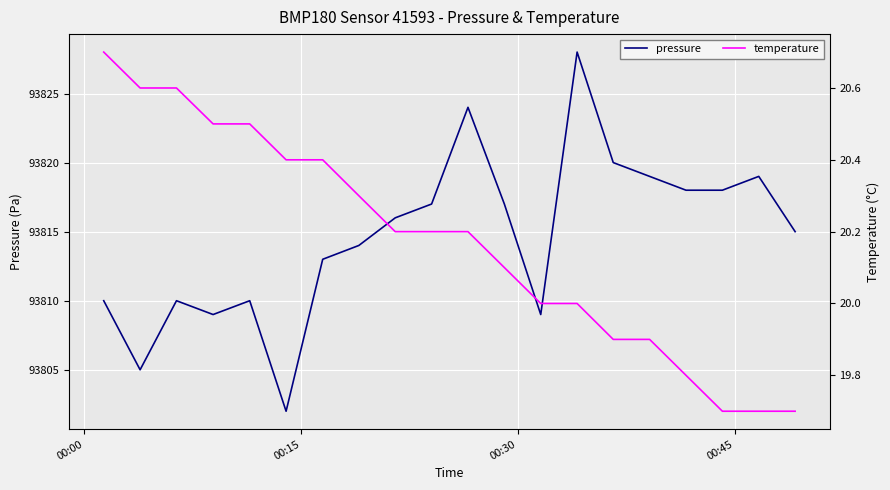

What is the highest value of the pressure series?

93828